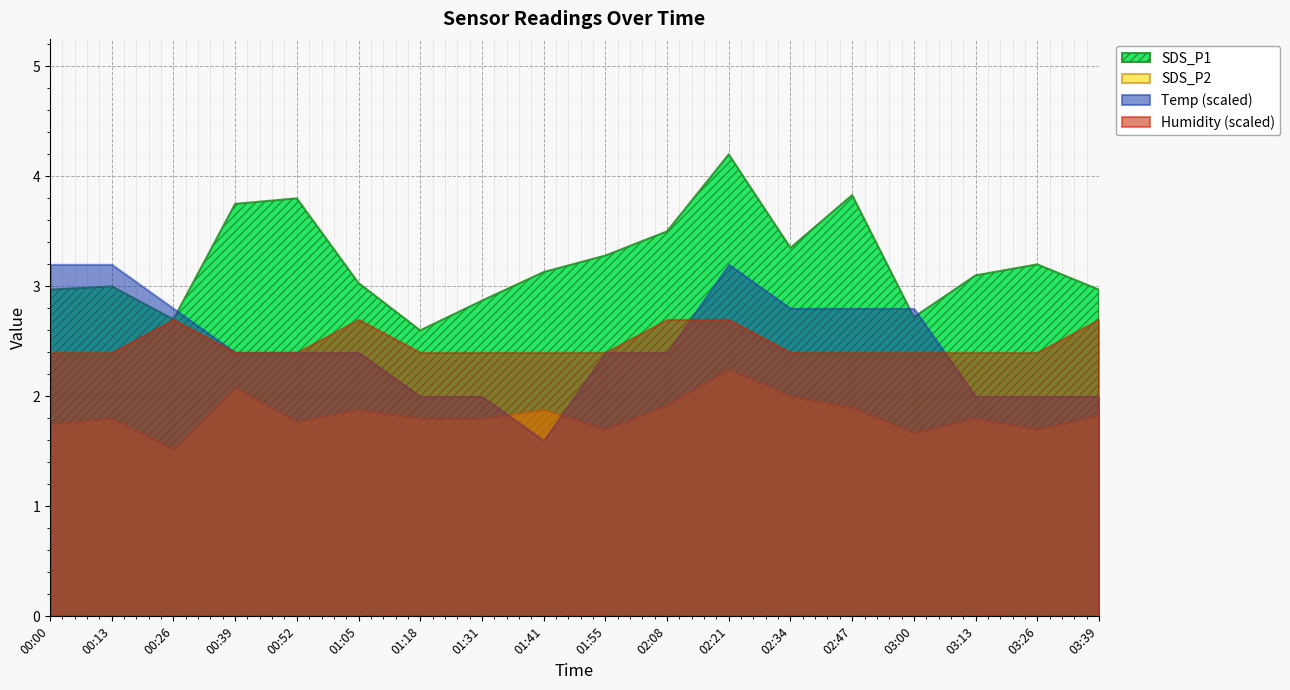

What is the difference between the SDS_P2 values at 01:31 and 03:26?

0.1